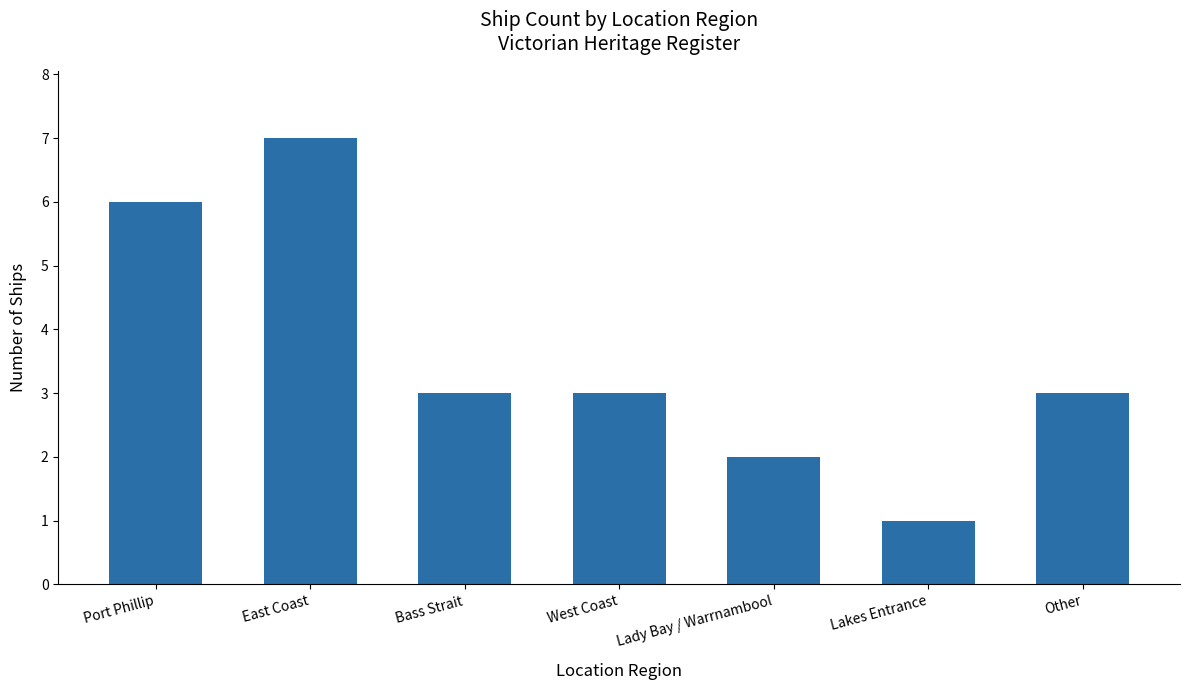

Reading left to right, list all the values displayed in this chart.

6	7	3	3	2	1	3